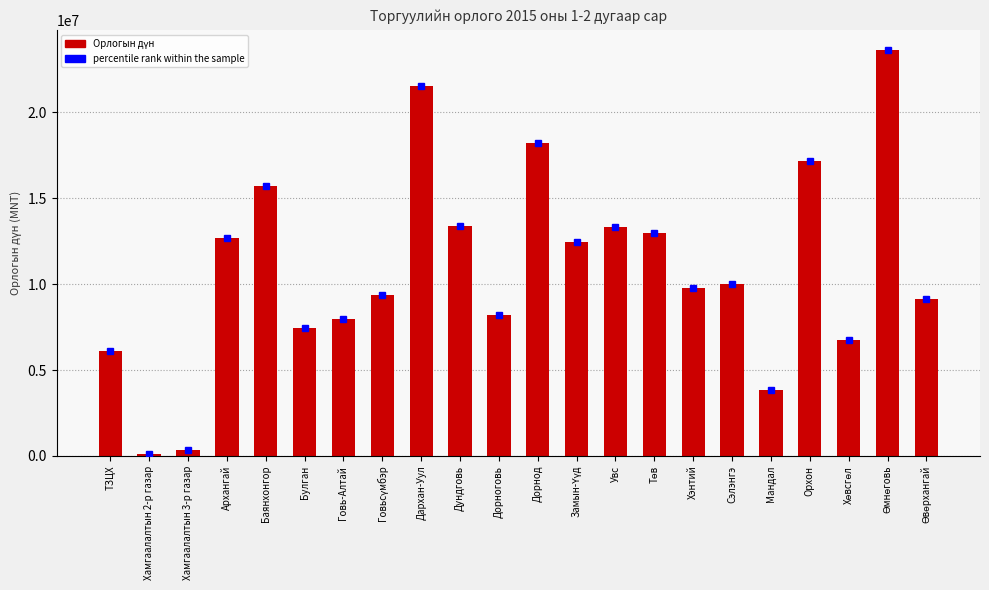

How many values are below 10023430?

11